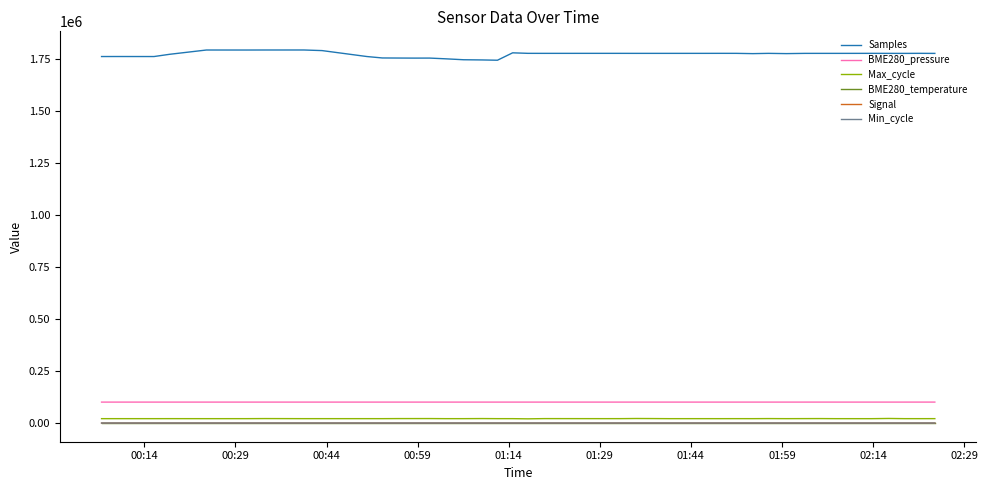

True or false: BME280_pressure and Samples cross at least once.

False